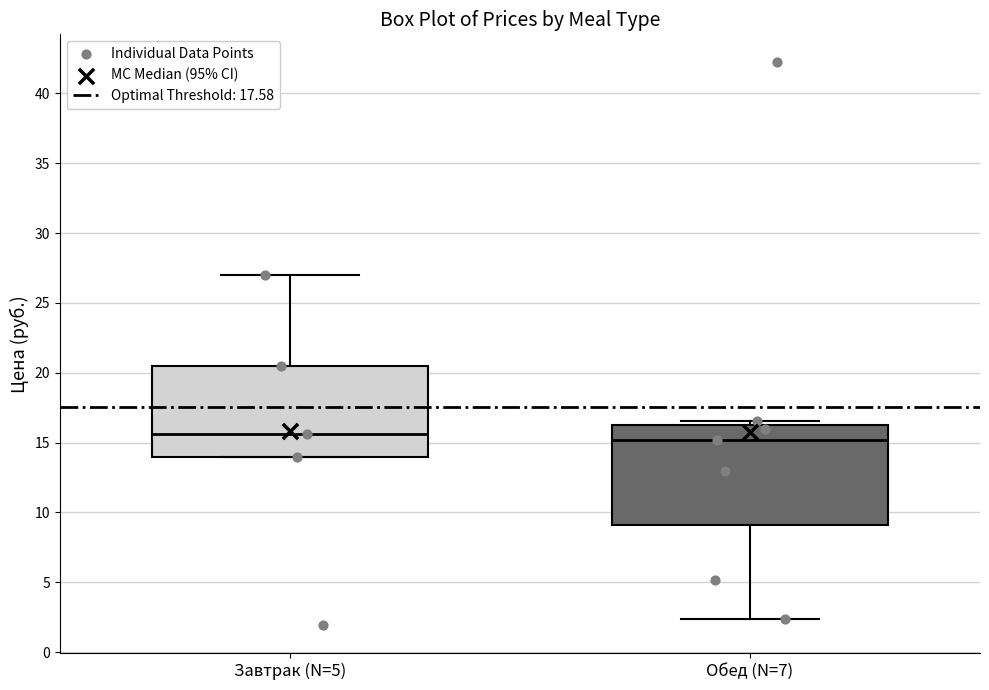

Reading left to right, read every box against the y-axis: the position of its median line, the range the box covers, and the ends of its whiskers. The values are not printed on the chart, so give them approximately, as read against the axis.

Завтрак (N=5): median 15.5, box 14.0 to 20.5, whiskers 14.0 to 27.0
Обед (N=7): median 15.0, box 9.0 to 16.5, whiskers 2.5 to 16.5 (just above the box's upper edge)